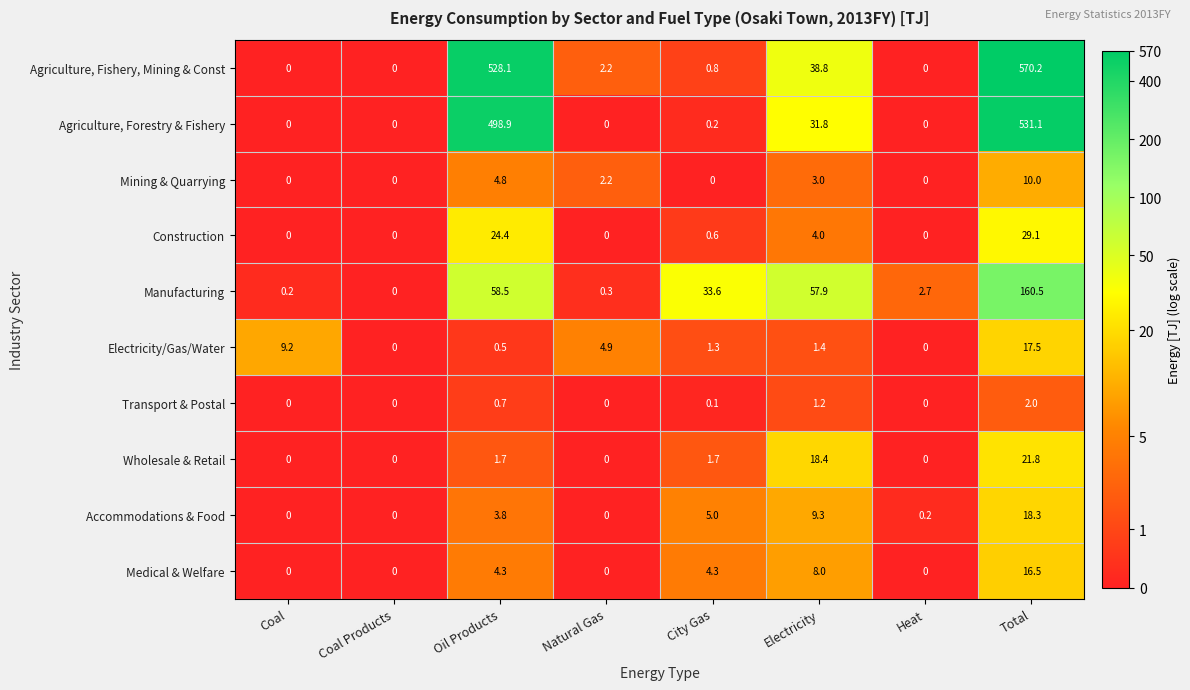

At Electricity, list the series in order from smallest to largest.

Transport & Postal, Electricity/Gas/Water, Mining & Quarrying, Construction, Medical & Welfare, Accommodations & Food, Wholesale & Retail, Agriculture, Forestry & Fishery, Agriculture, Fishery, Mining & Const, Manufacturing